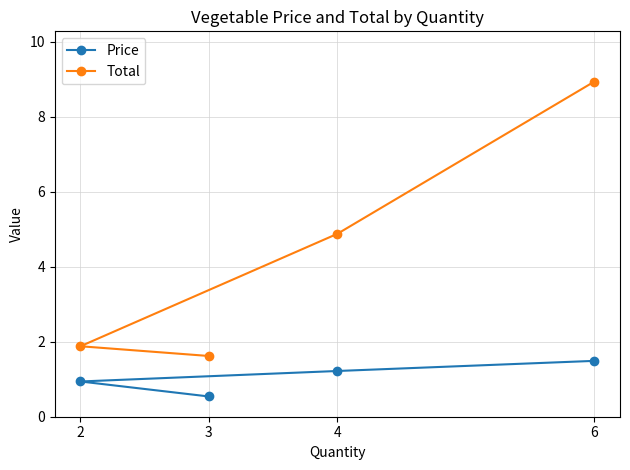

Rank the series at 6 from lowest to highest value.

Price, Total